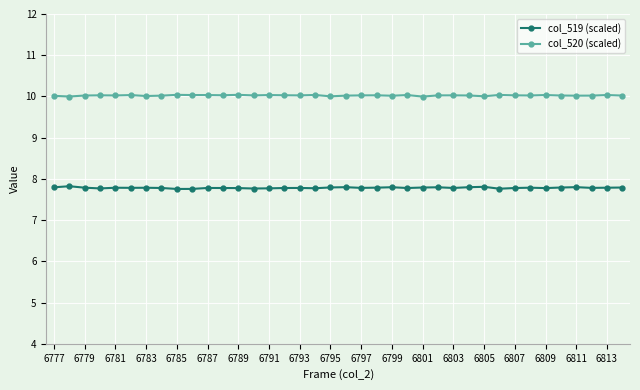

Reading left to right, what are all the values shown in this chart?

col_519 (scaled): 7.8	7.8	7.8	7.8	7.8	7.8	7.8	7.8	7.8	7.8	7.8	7.8	7.8	7.8	7.8	7.8	7.8	7.8	7.8	7.8	7.8	7.8	7.8	7.8	7.8	7.8	7.8	7.8	7.8	7.8	7.8	7.8	7.8	7.8	7.8	7.8	7.8	7.8
col_520 (scaled): 10.0	10.0	10.0	10.0	10.0	10.0	10.0	10.0	10.0	10.0	10.0	10.0	10.0	10.0	10.0	10.0	10.0	10.0	10.0	10.0	10.0	10.0	10.0	10.0	10.0	10.0	10.0	10.0	10.0	10.0	10.0	10.0	10.0	10.0	10.0	10.0	10.0	10.0